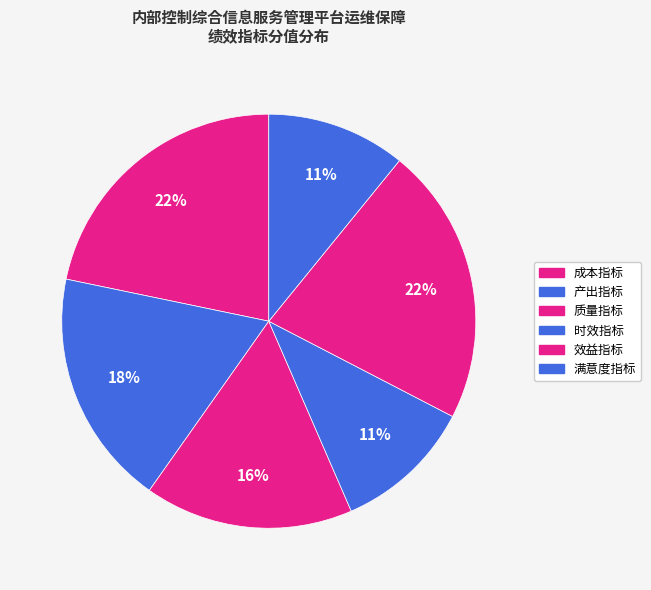

Is there a majority slice in this chart?

No